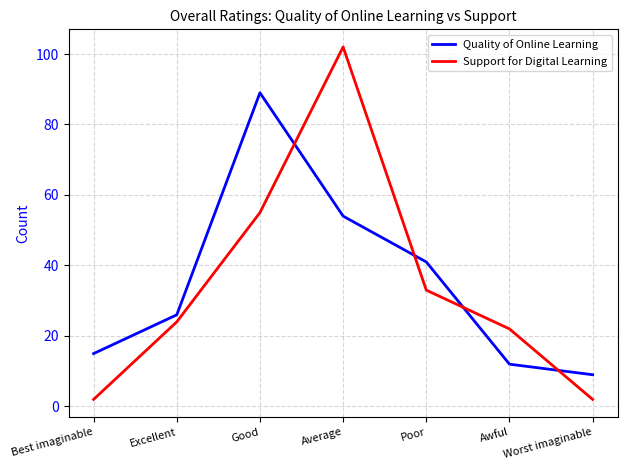

True or false: Support for Digital Learning has more than 1 points higher than both neighbors.

False